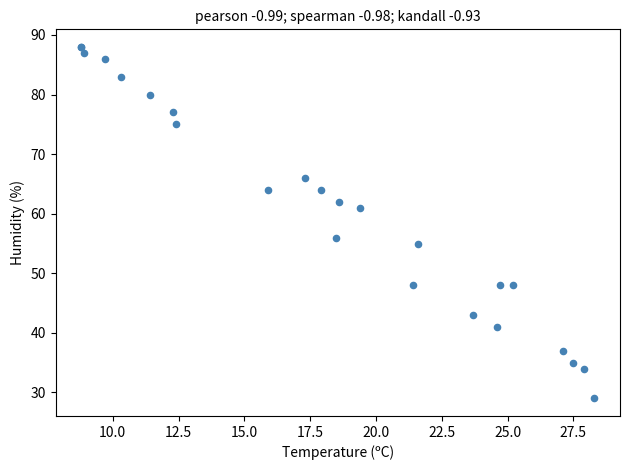

What Y value in the scatter plot is closest to 58?

56